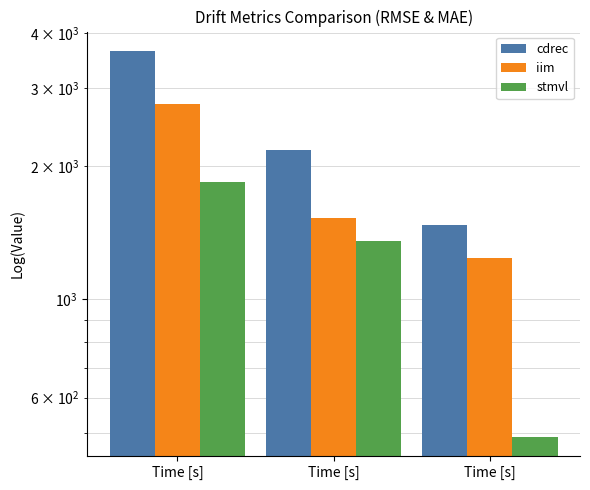

How many bars are there in each group?

3